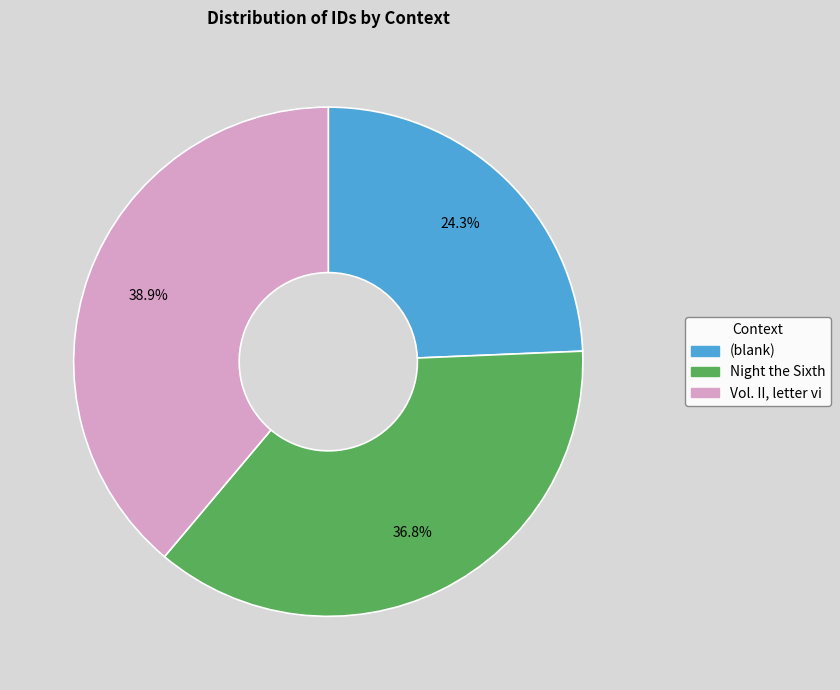

To the nearest percent, what is the average slice percentage?

33%